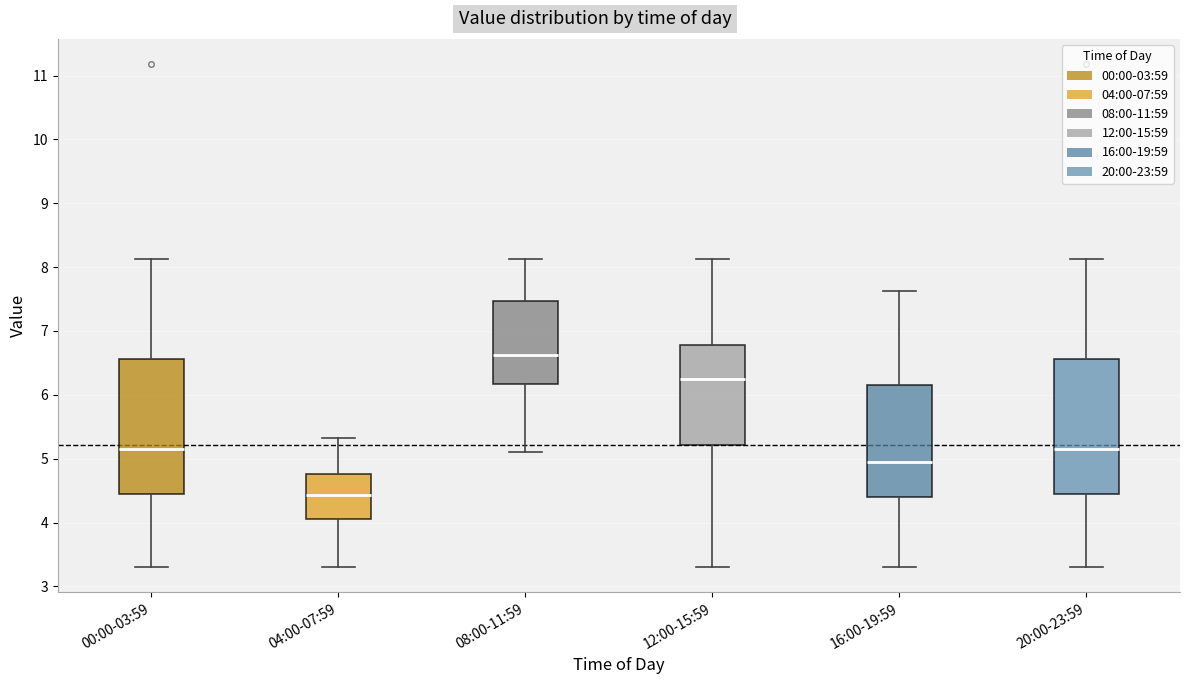

Where does the lower whisker of the box for 04:00-07:59 end on the y-axis? The values are not printed on the chart, so give them approximately, as read against the axis.

3.3